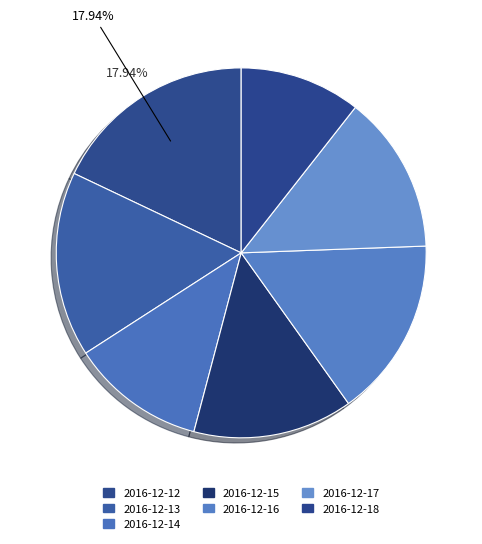

How many slices are in this pie chart?

7